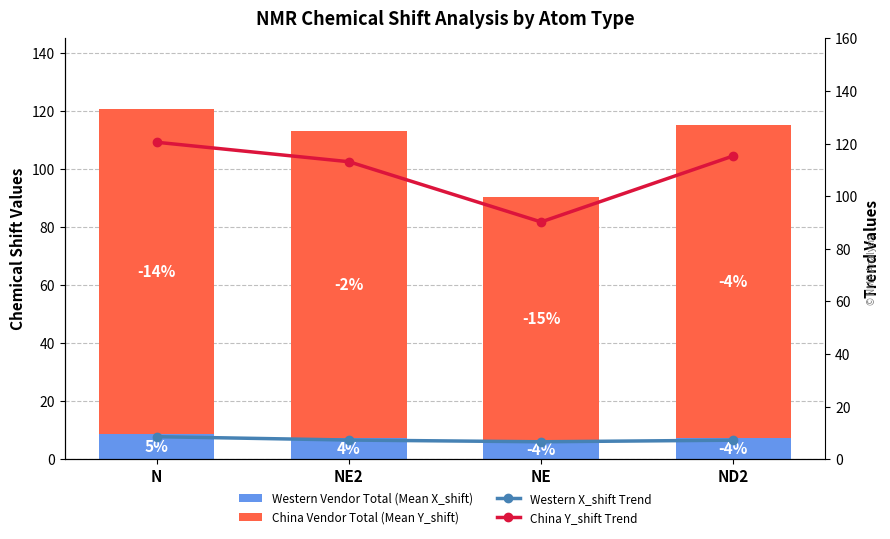

What is the highest value of the China Vendor Total (Mean Y_shift) series?

112.0